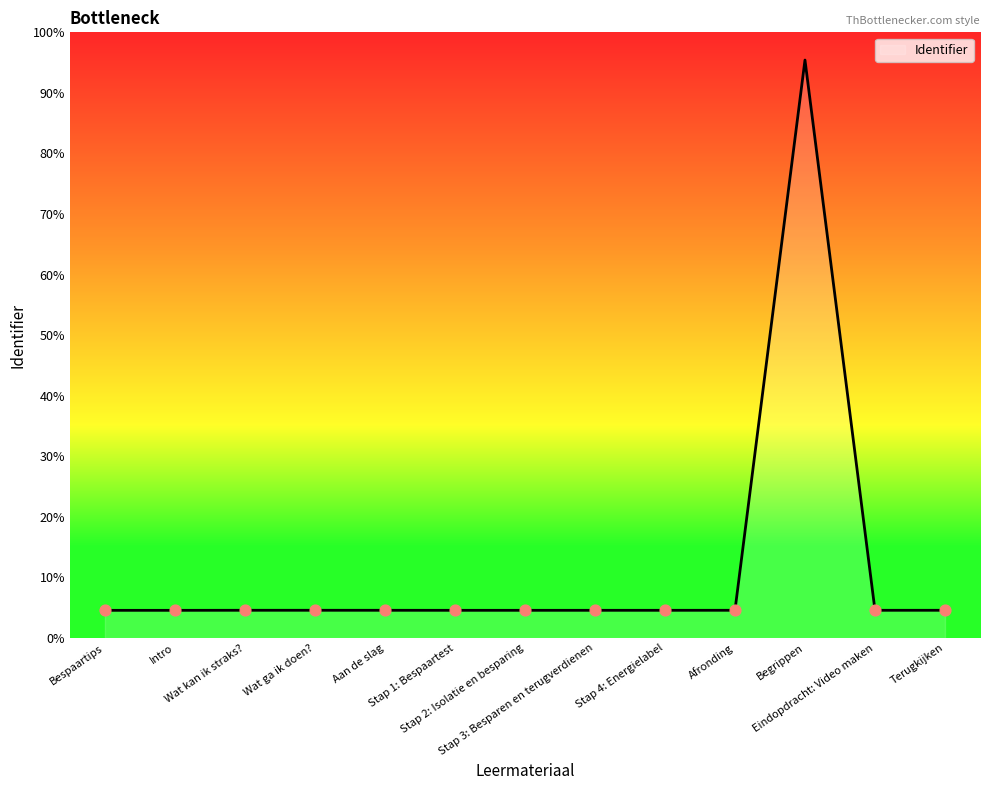

Which has a higher value, Terugkijken or Stap 2: Isolatie en besparing?

Terugkijken